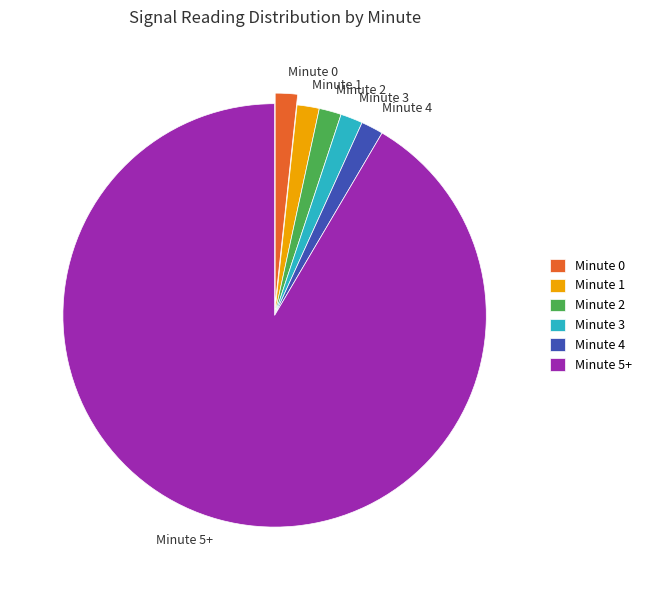

Combined, do Minute 5+ and Minute 2 account for over 50%?

Yes